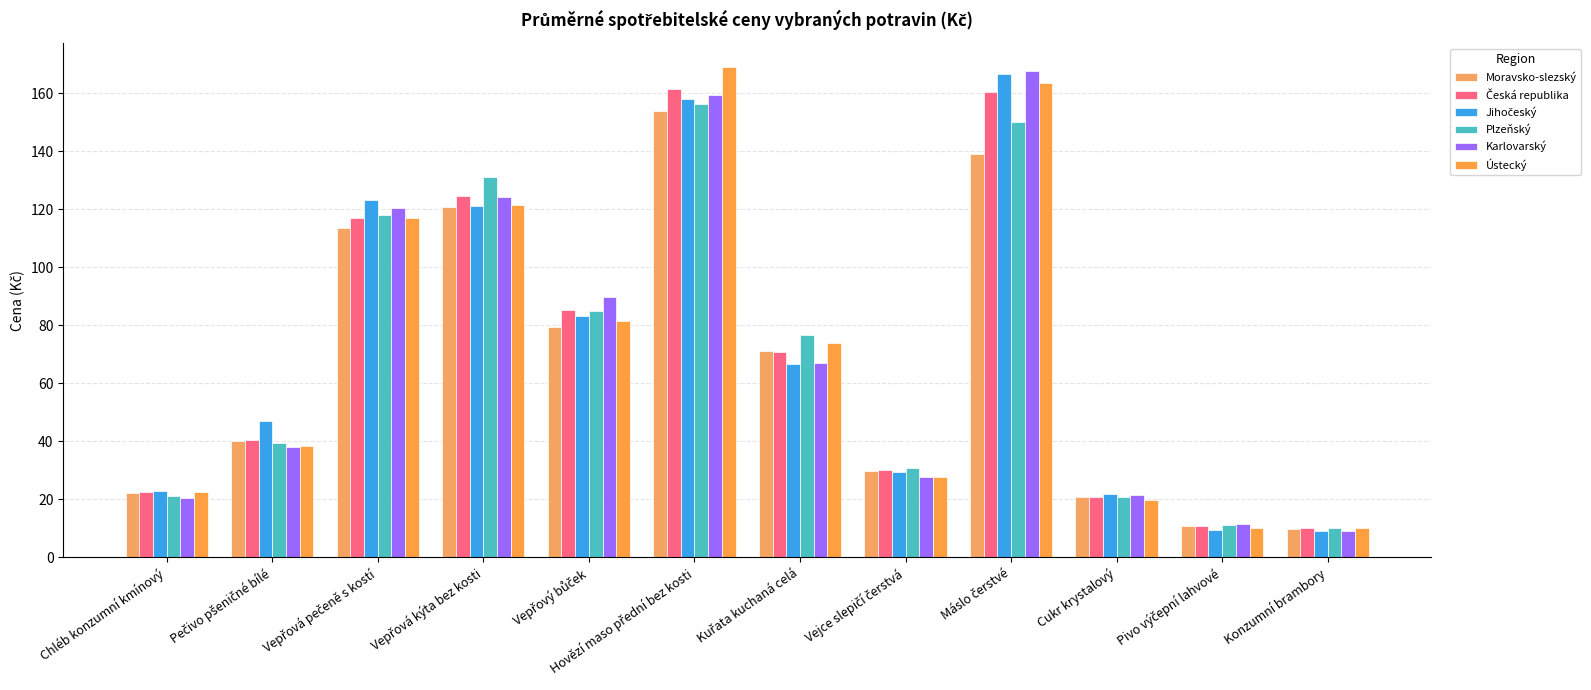

How many data points in Karlovarský are less than 66?

6